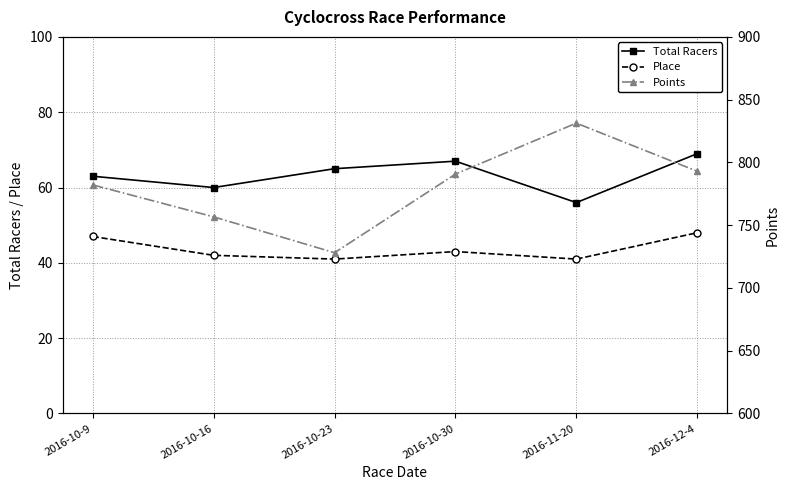

At which label does Points first exceed 790?

2016-10-30